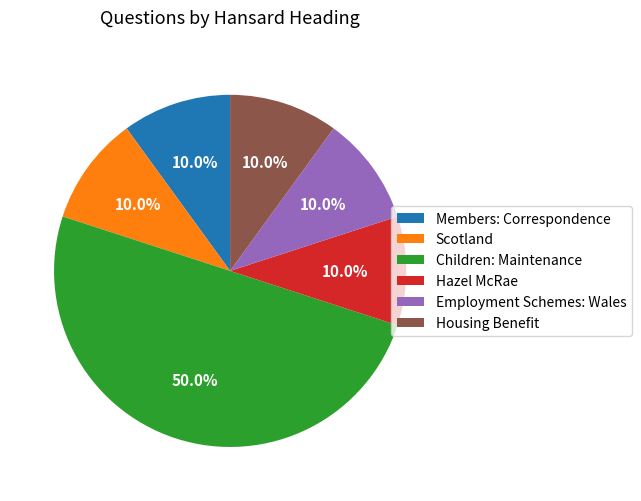

Which category has the biggest portion of the pie?

Children: Maintenance